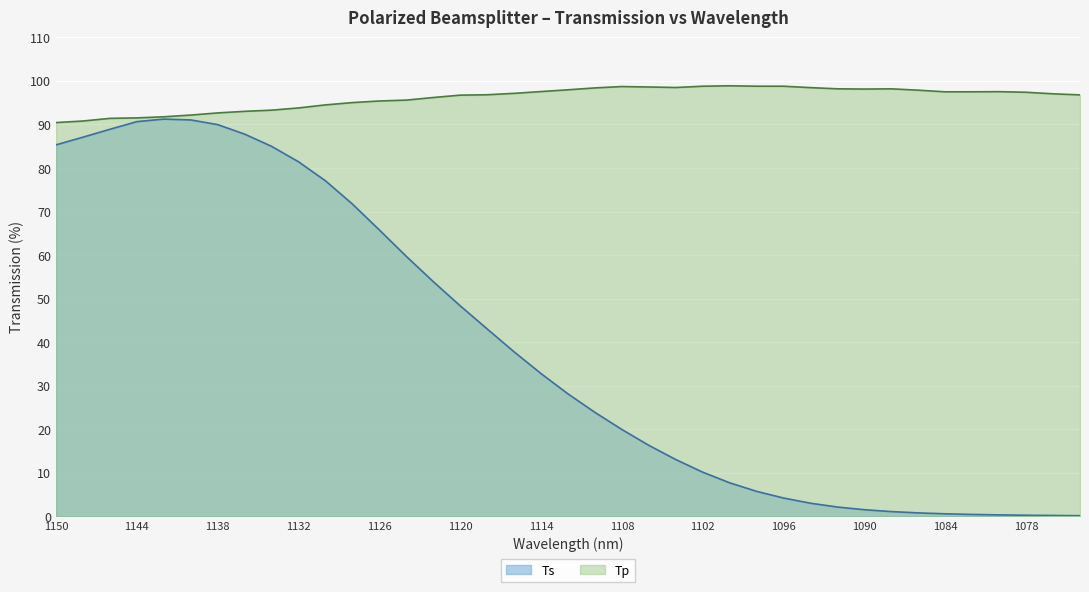

List the labels in order of Ts value, smallest first.

1074, 1076, 1078, 1080, 1082, 1084, 1086, 1088, 1090, 1092, 1094, 1096, 1098, 1100, 1102, 1104, 1106, 1108, 1110, 1112, 1114, 1116, 1118, 1120, 1122, 1124, 1126, 1128, 1130, 1132, 1134, 1150, 1148, 1136, 1146, 1138, 1144, 1140, 1142